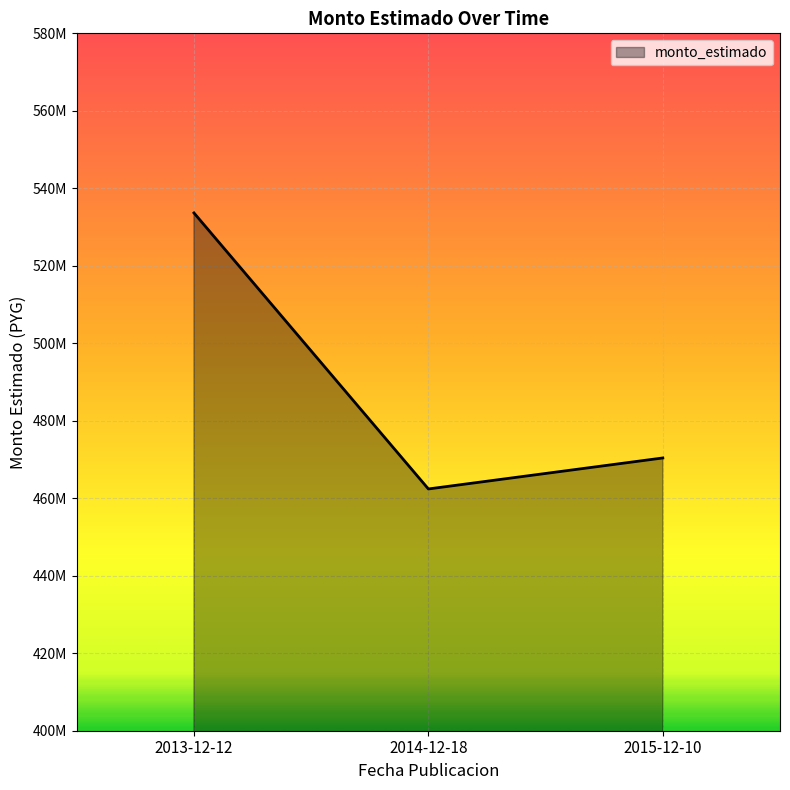

List the labels in order of value, smallest first.

2014-12-18, 2015-12-10, 2013-12-12